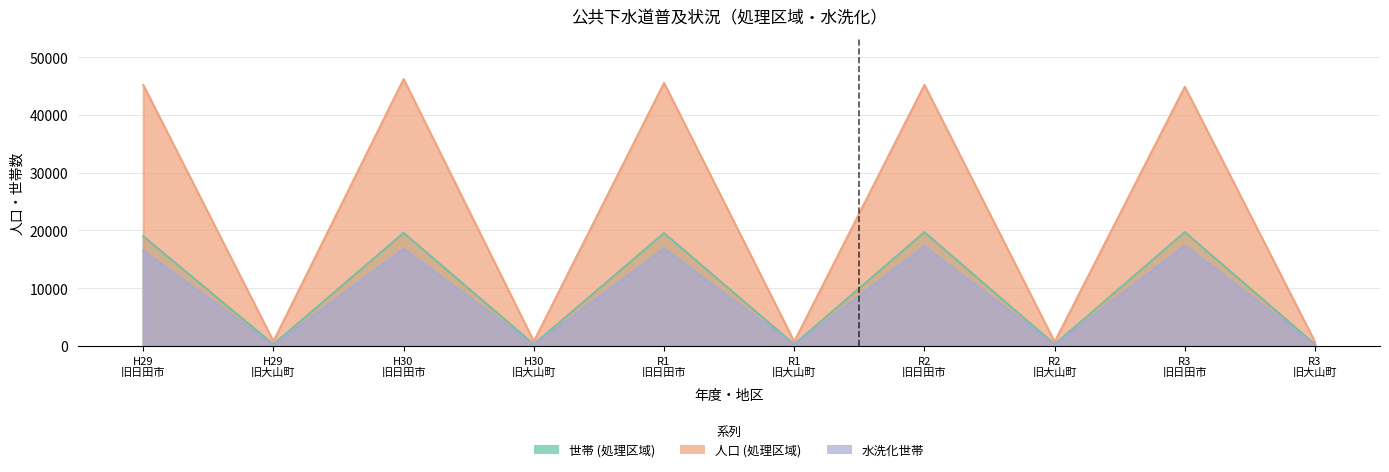

At which label is 人口 (処理区域) closest to 23499?

R3 旧日田市